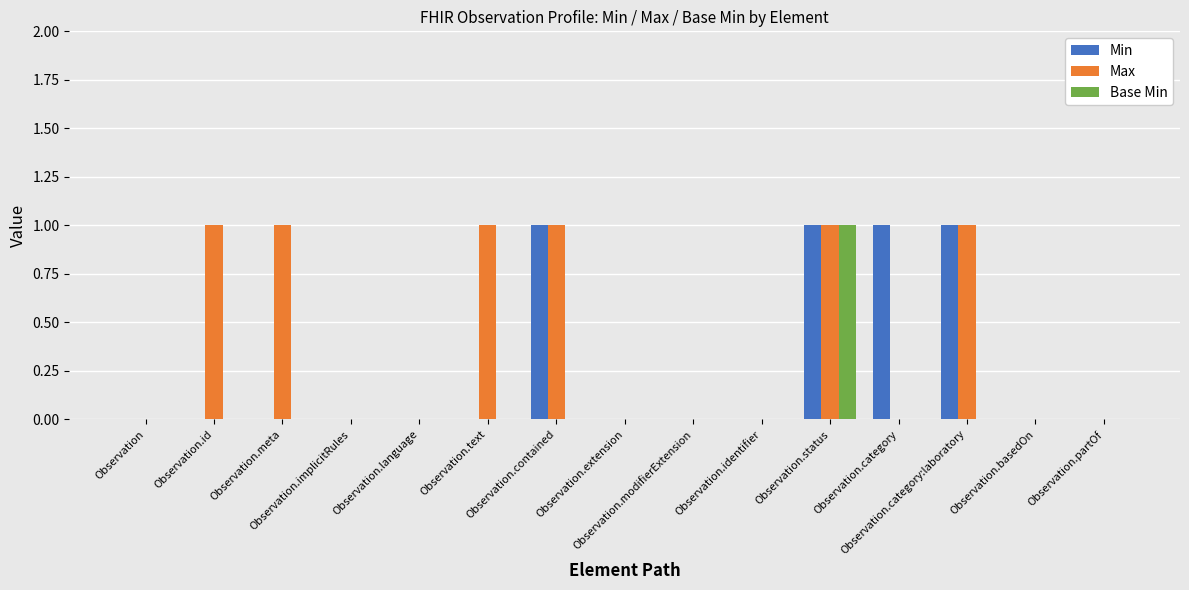

What is the sum of all Min values?

4